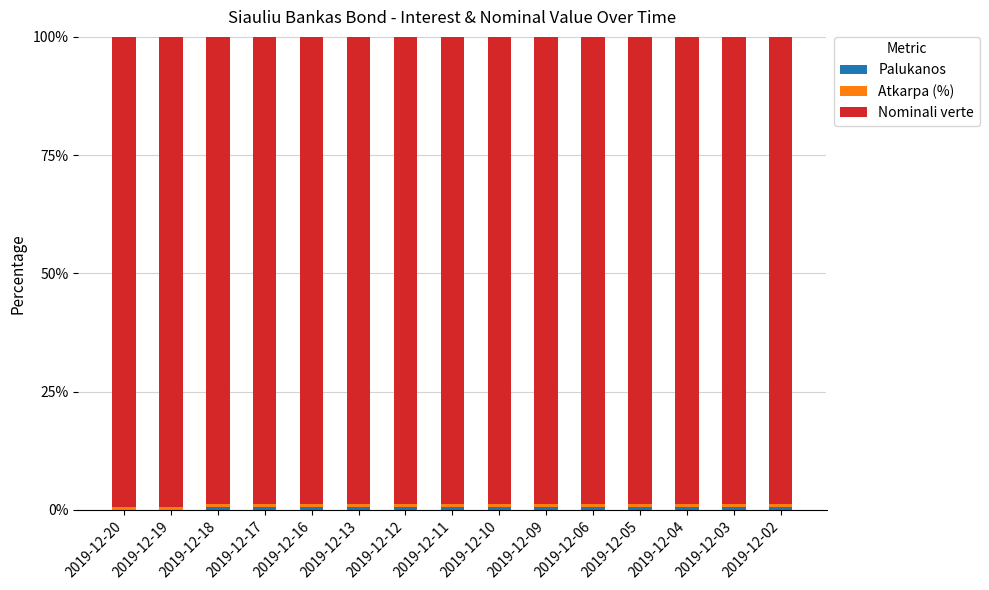

Is it true that Atkarpa (%) equals 0.6 at 2019-12-18?

True